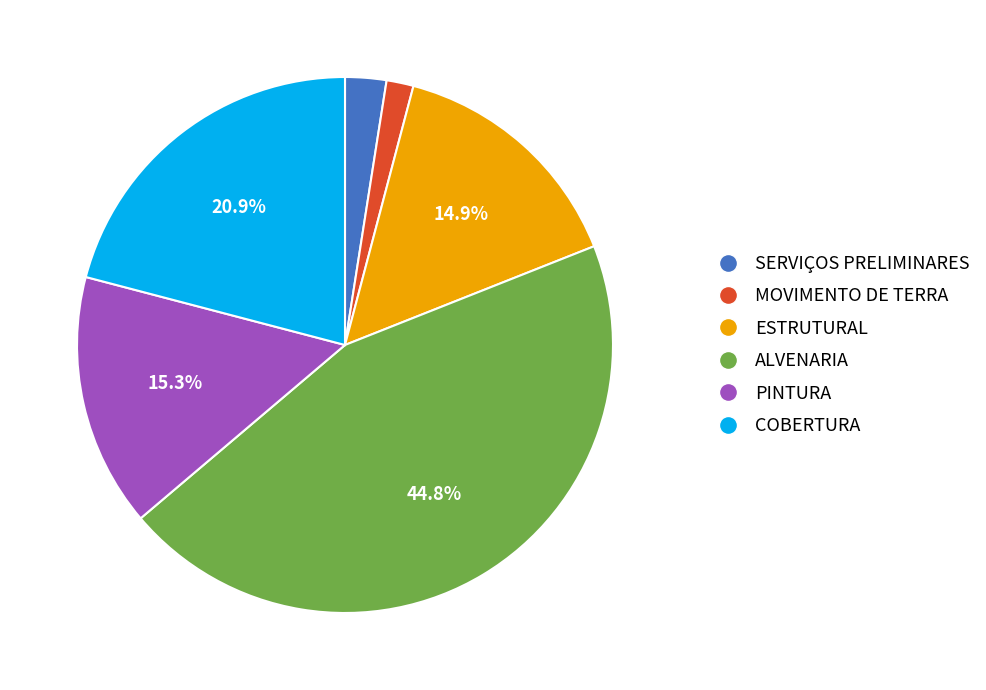

Count the number of slices in the pie.

6